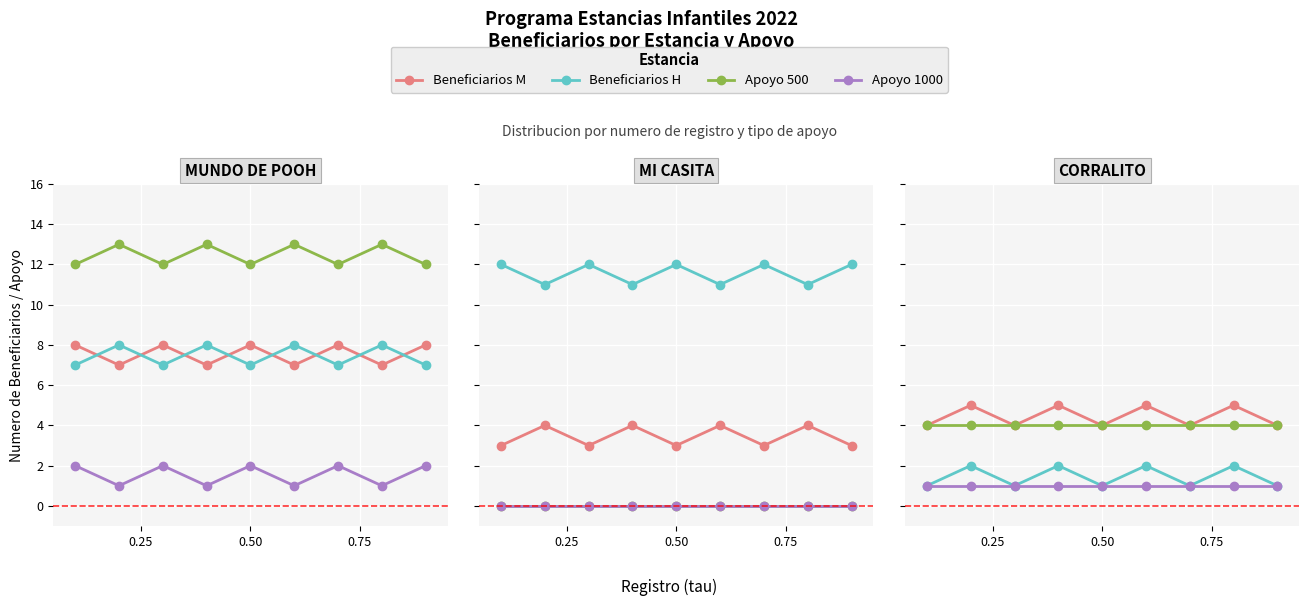

Which series has the widest spread of values?

Beneficiarios M